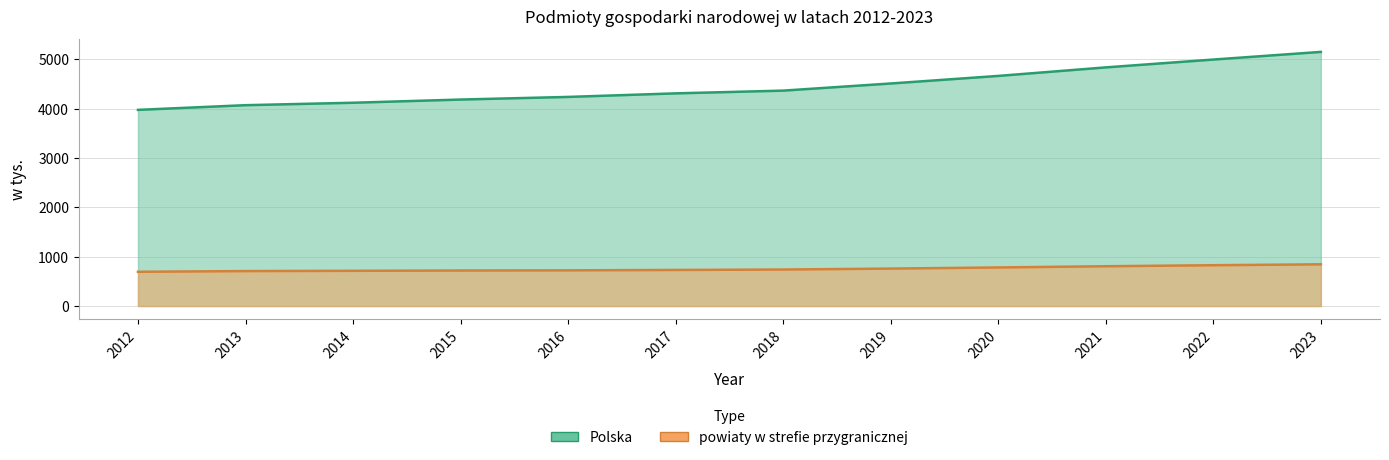

True or false: Polska has more than 1 points higher than both neighbors.

False